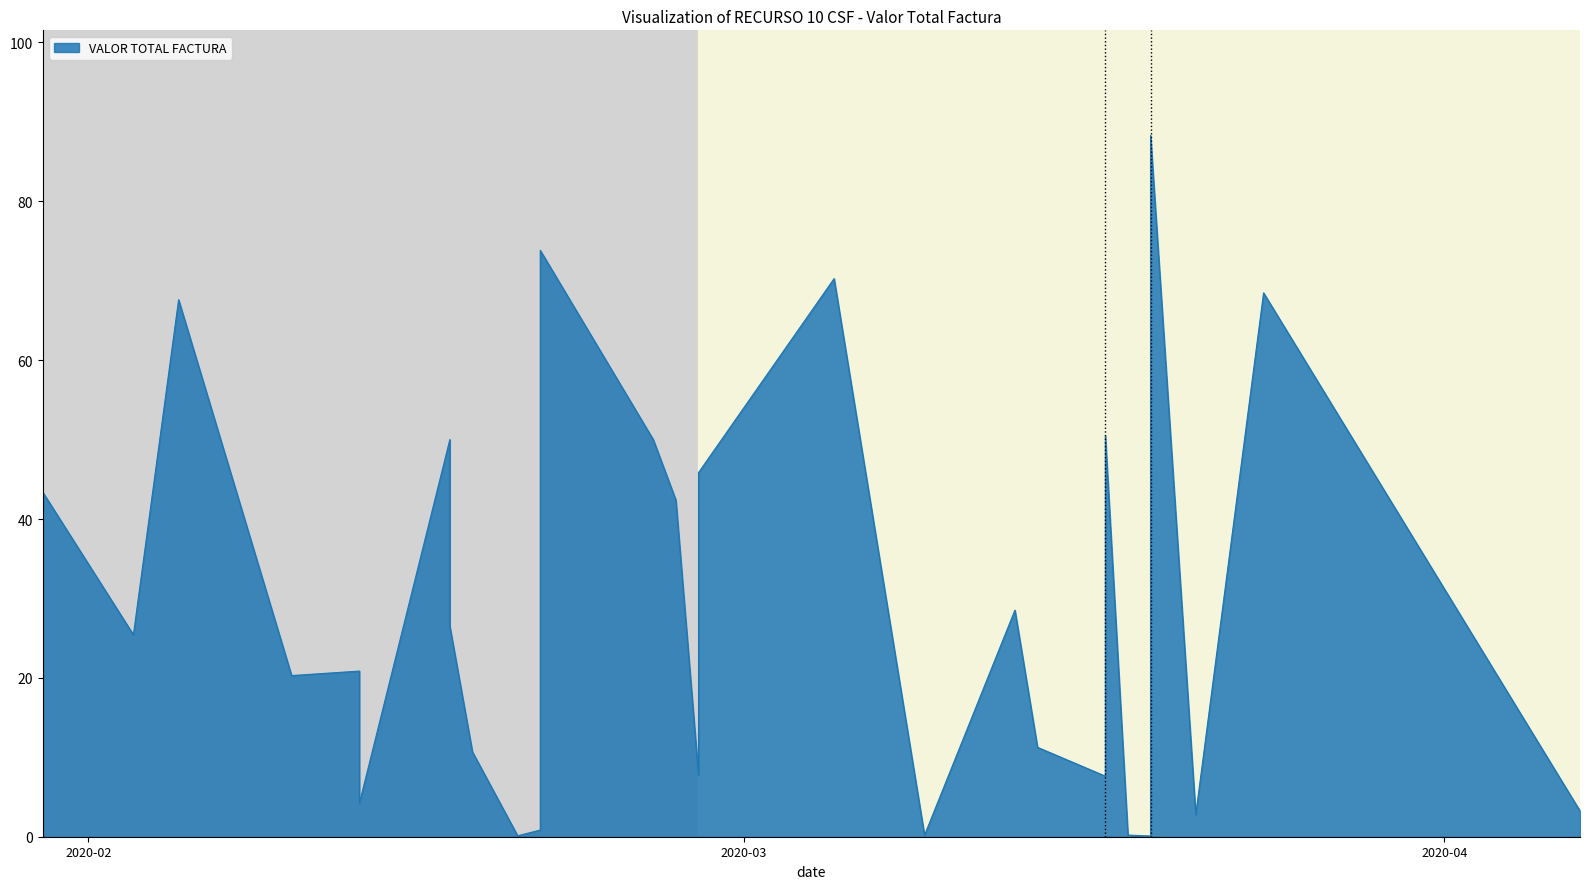

Reading left to right, transcribe all the data shown in this chart.

43335924.1	25425414.3	67608452.3	20291287.0	20854323.0	4226323.0	50000000.0	26499167.0	10678821.7	120064.0	844611.0	73831994.0	50000000.0	42388018.1	7777908.0	45837970.0	70270802.0	186450.7	28530182.0	11256622.0	7624557.0	50489008.0	209025.0	88412.0	88287174.7	2782800.0	68475370.0	3239550.0